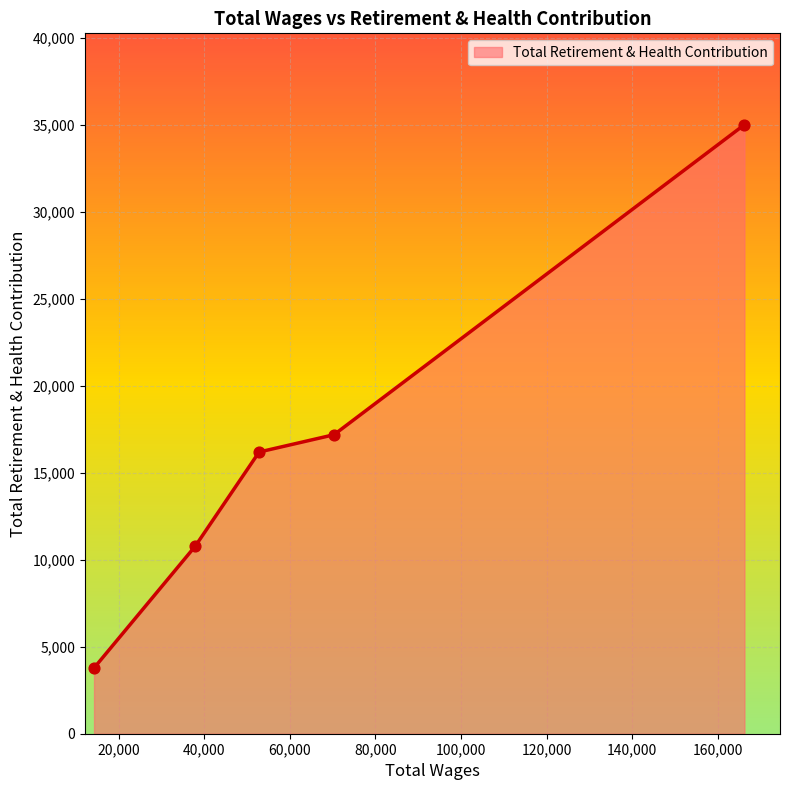

What is the smallest value displayed?

3778